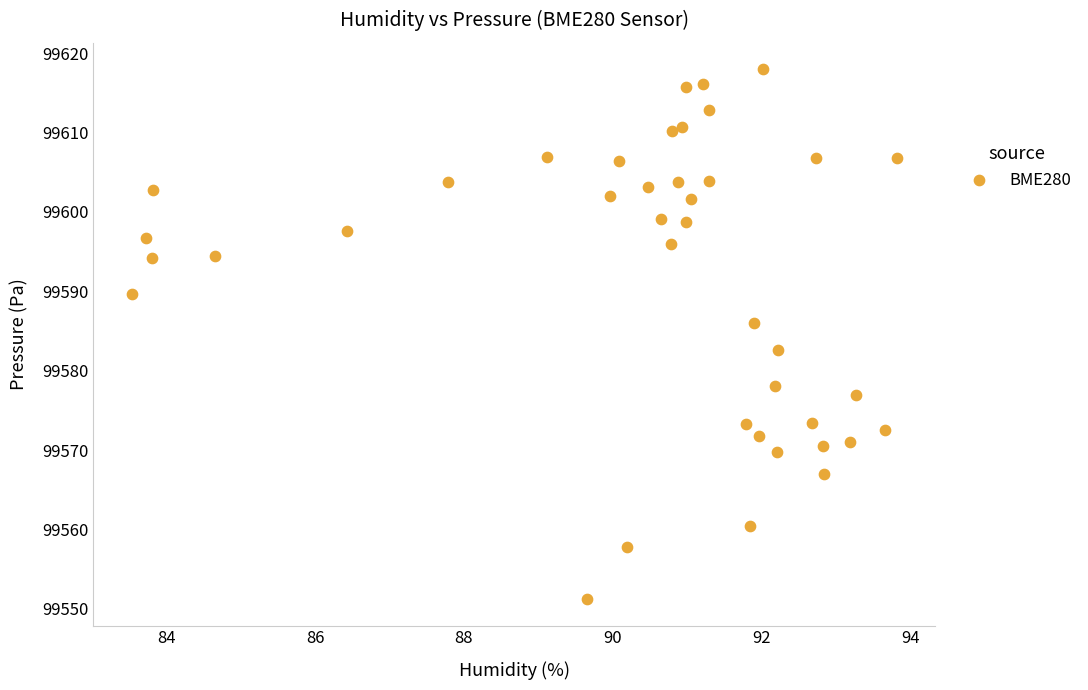

What is the range of X values (max minus min)?

10.3